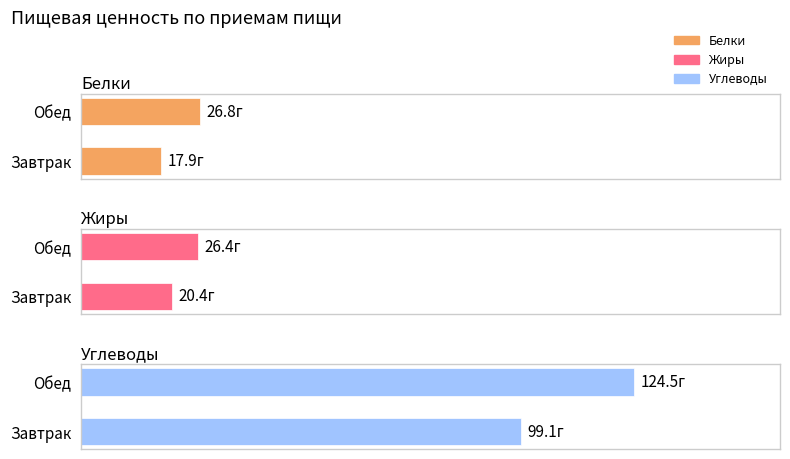

What is the difference between the highest and lowest values at Завтрак?

81.2